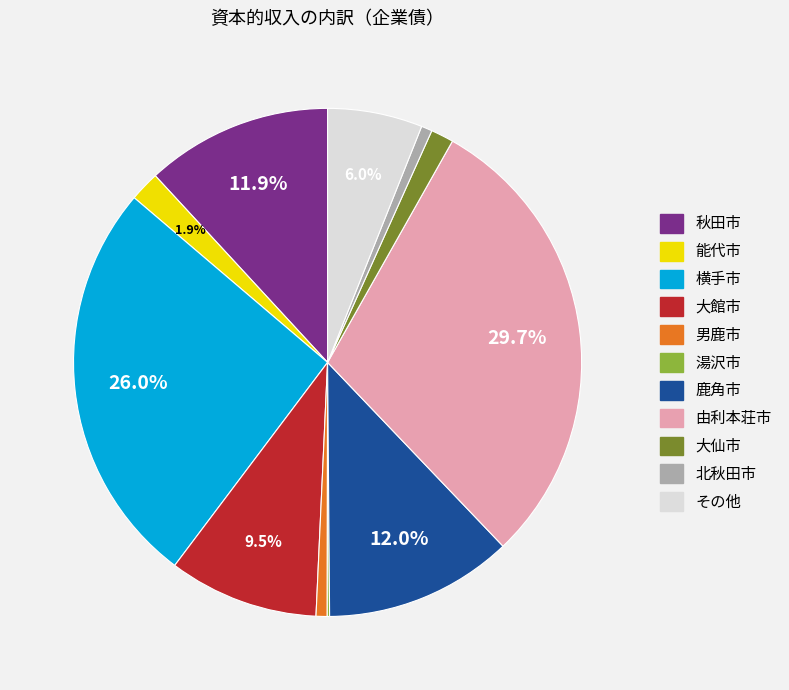

What percentage is the 能代市 slice, to the nearest percent?

2%